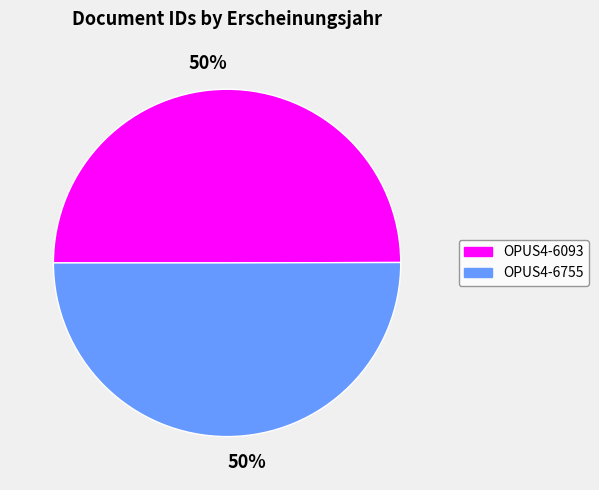

To the nearest percent, what is the average slice percentage?

50%